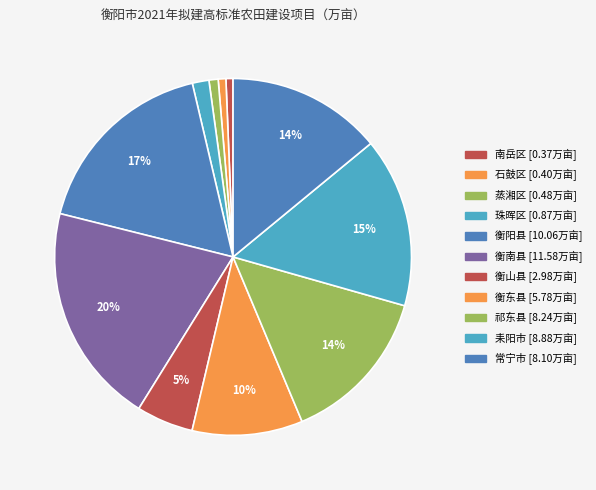

How many segments does this pie chart have?

11